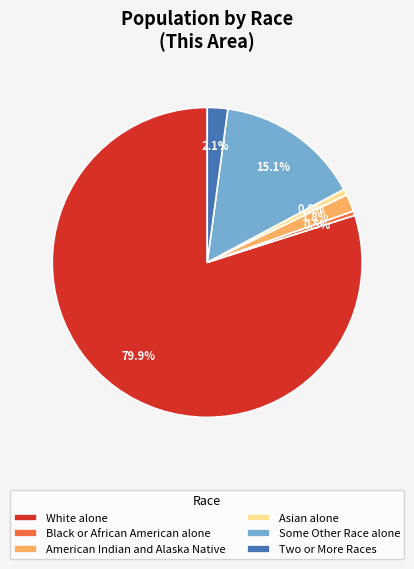

Is it true that Two or More Races is 2% of the pie?

True